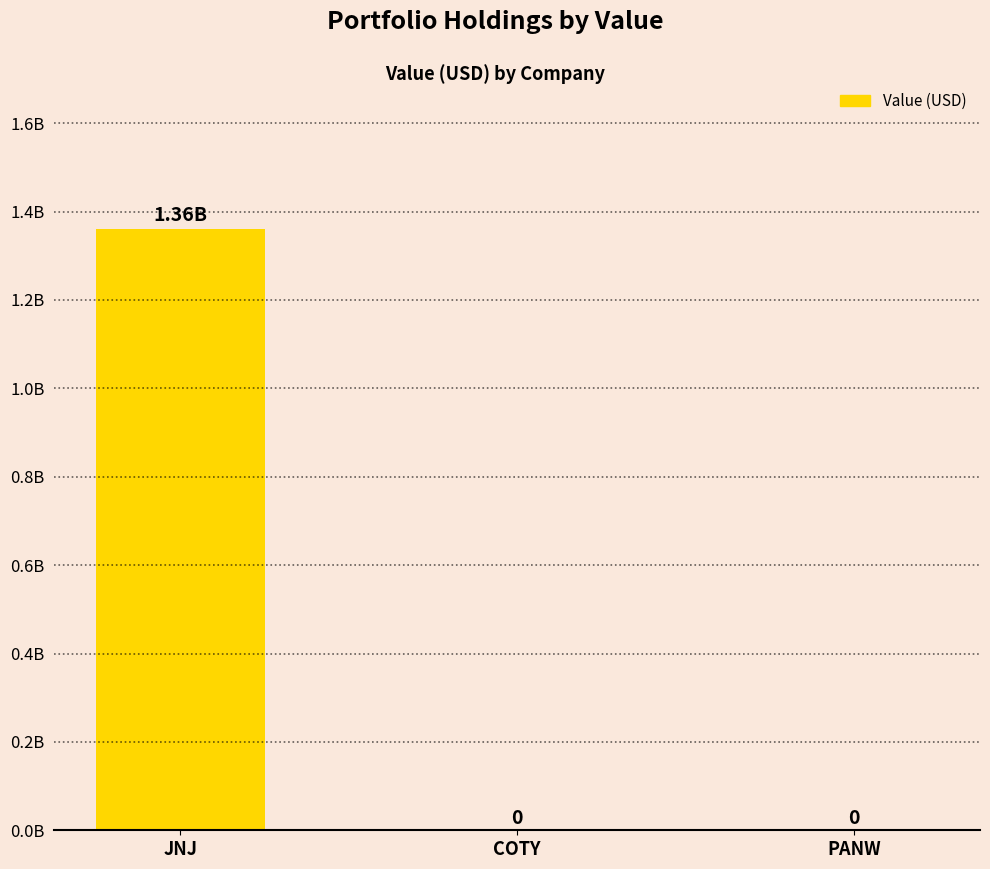

What is the difference between the maximum and second lowest values?

1360060000